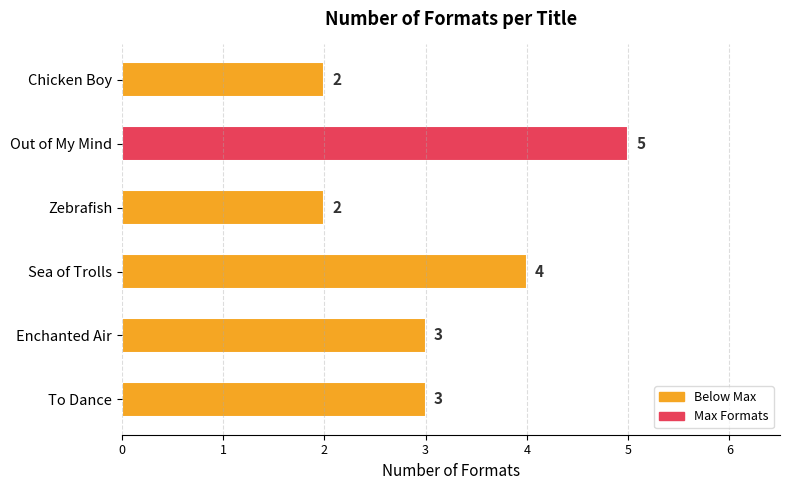

At which category does the chart reach its peak across all series?

Out of My Mind